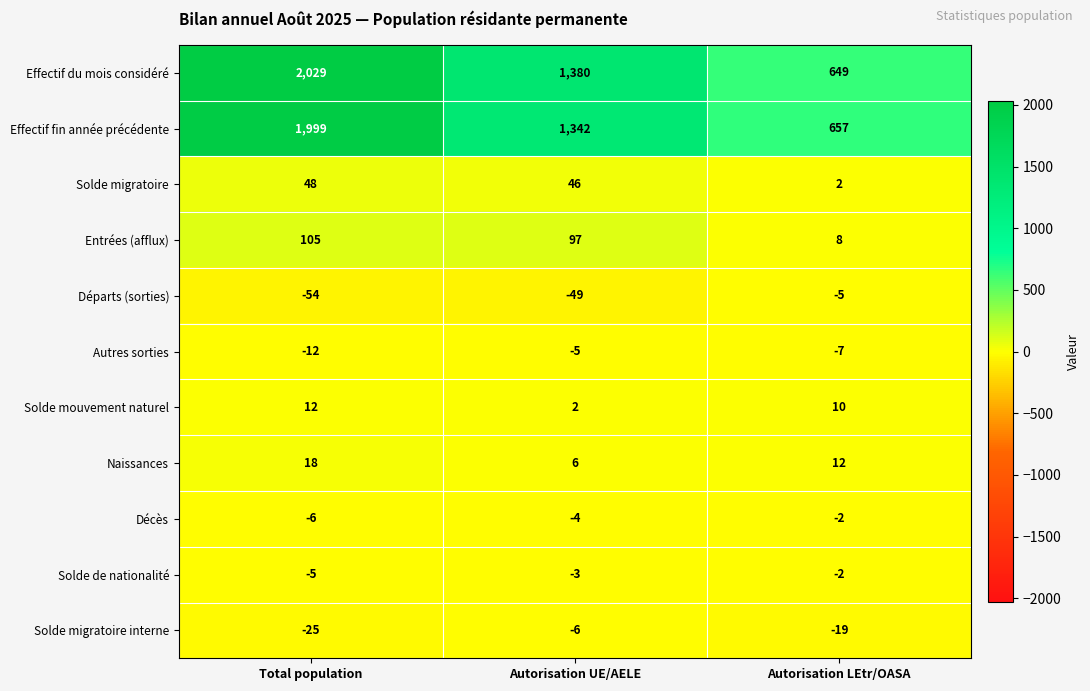

Between Autorisation UE/AELE and Autorisation LEtr/OASA, which series saw the biggest shift?

Effectif du mois considéré